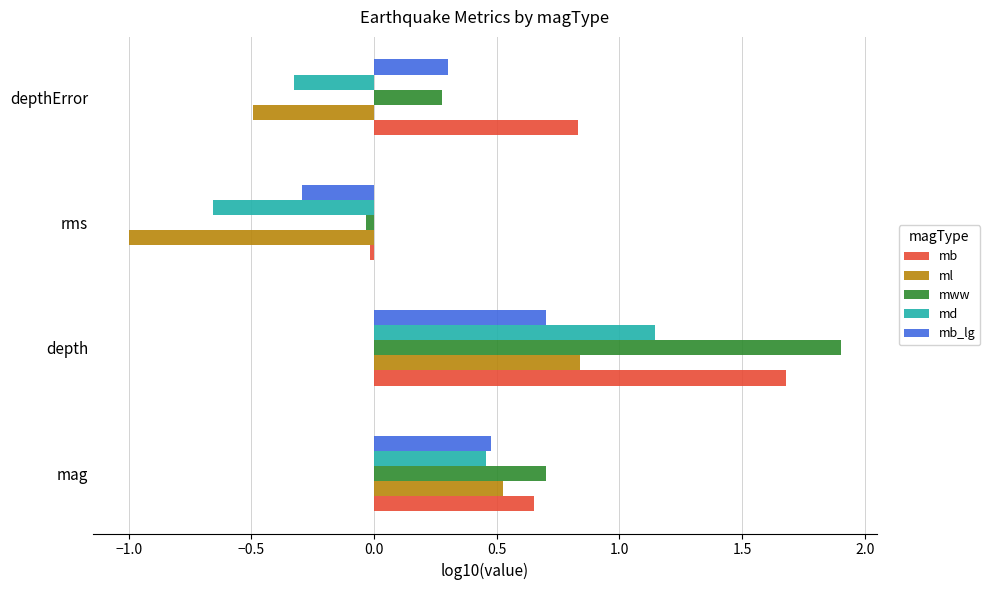

What is the sum of all ml values?

-0.1